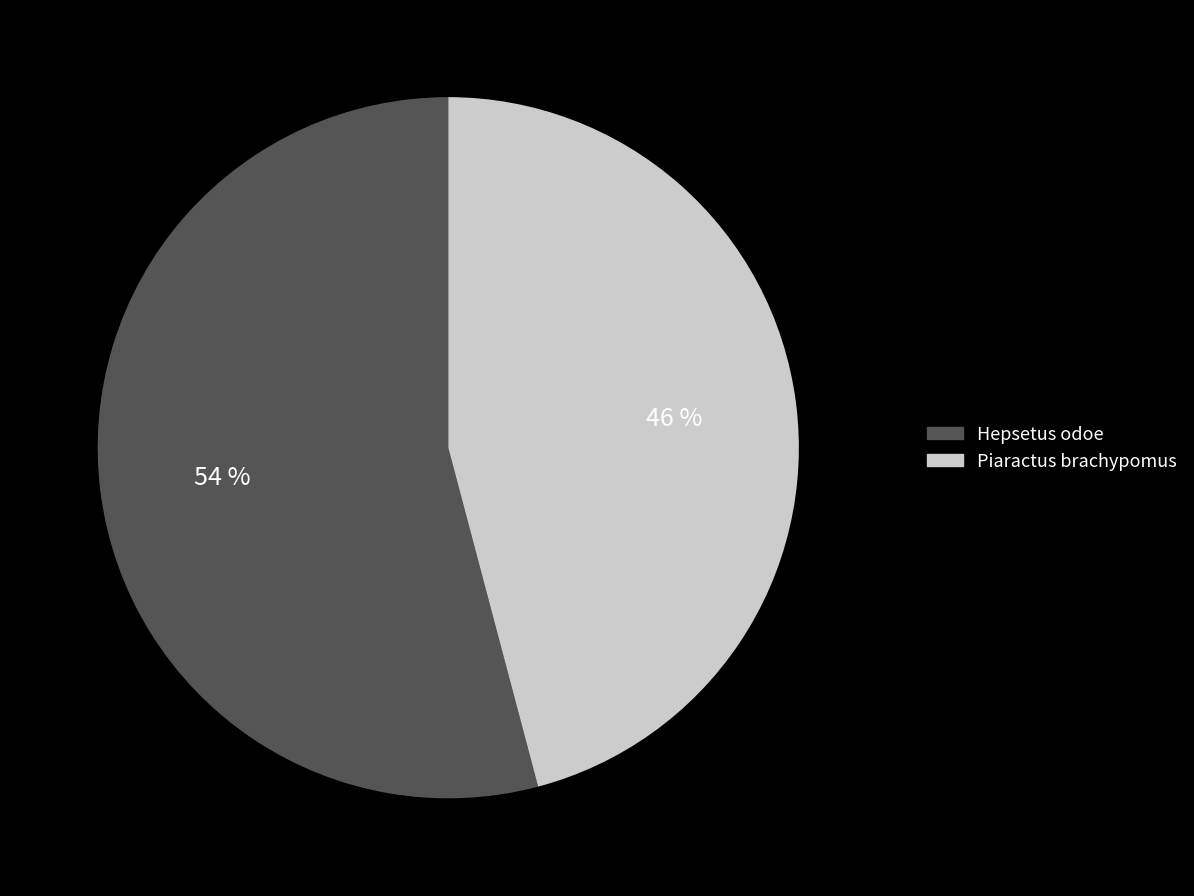

What percentage is the Hepsetus odoe slice, to the nearest percent?

54%